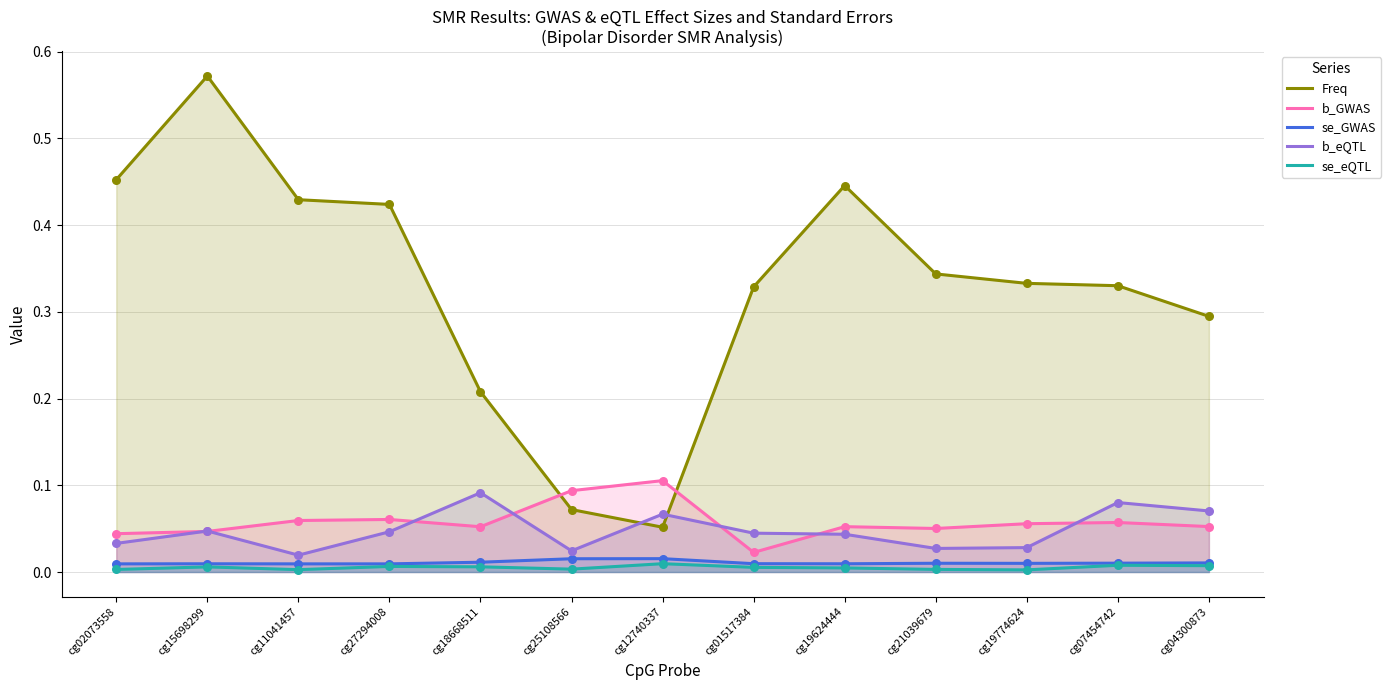

At how many categories does at least one series exceed 0?

13